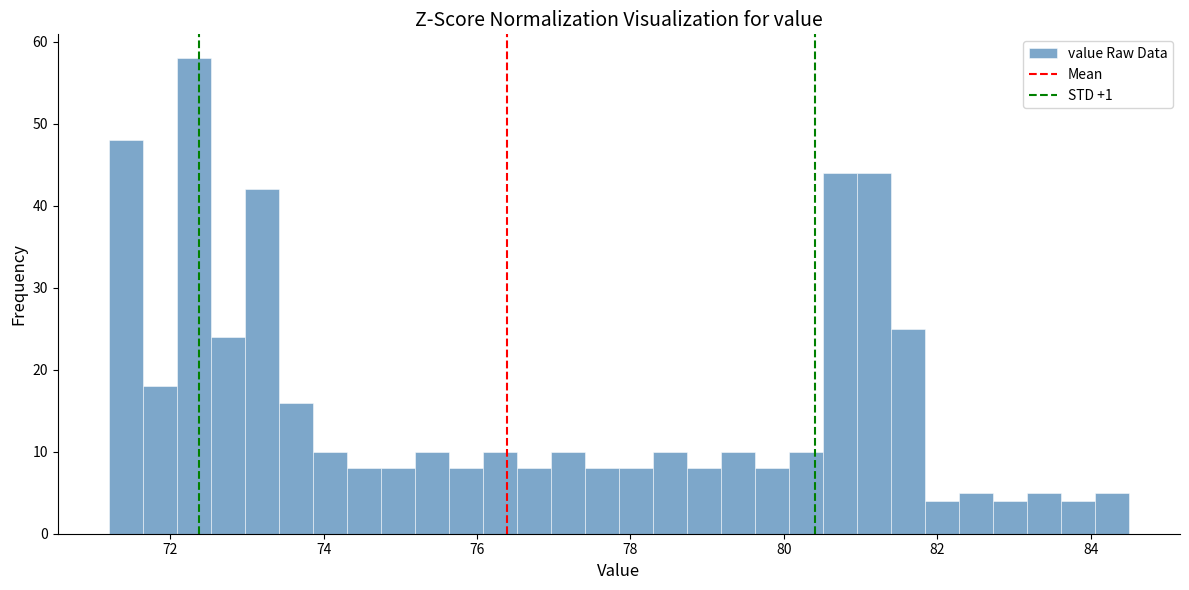

Read against the x-axis, roughly where is the centre of the tallest bar?

72.4